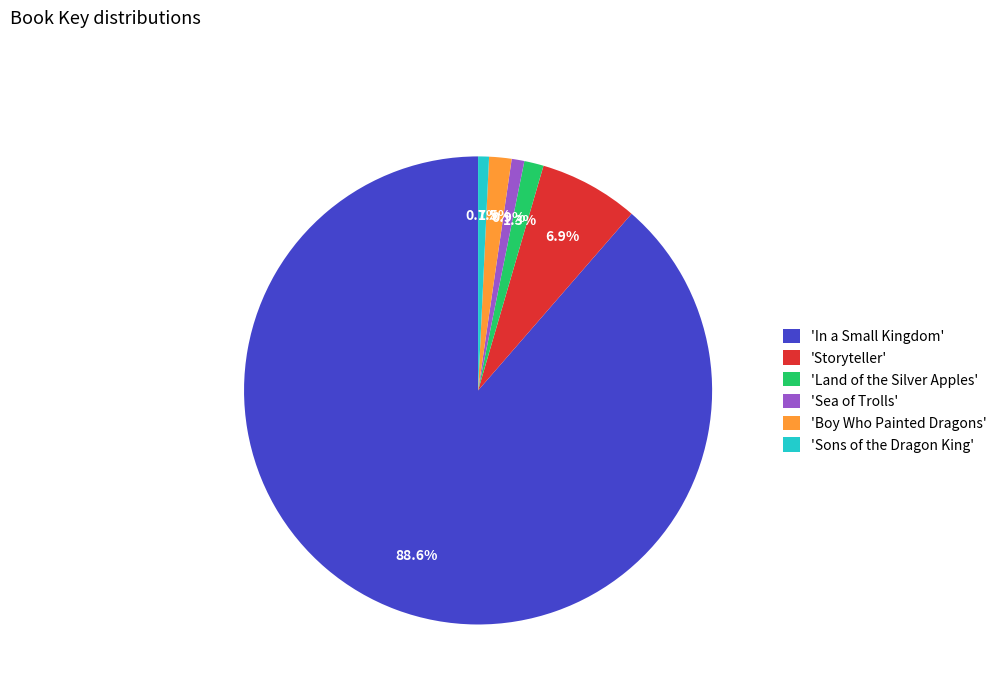

Is there a majority slice in this chart?

Yes